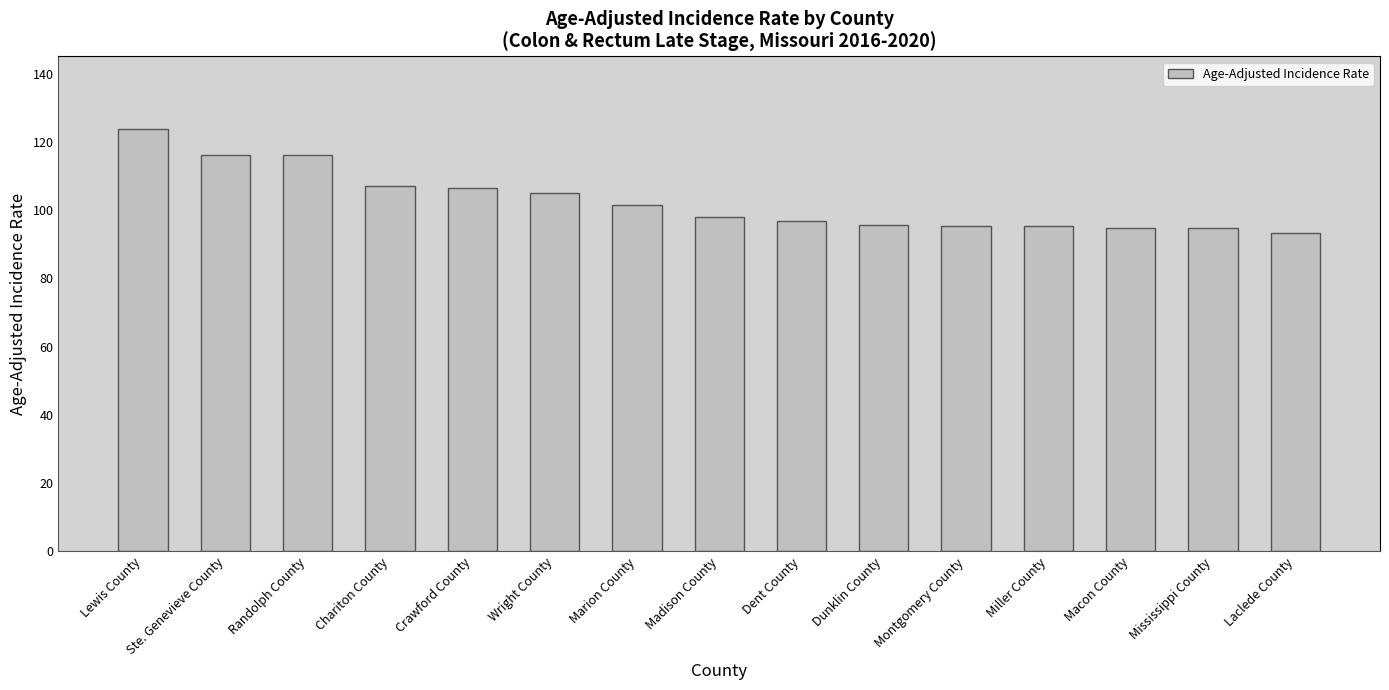

What is the ratio of the value at Ste. Genevieve County to the value at Macon County?

1.2